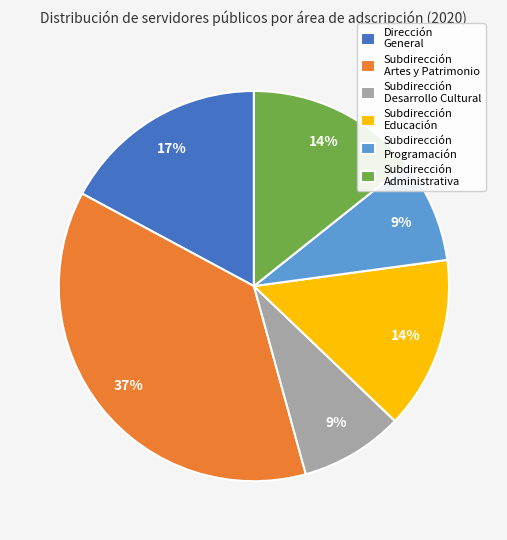

To the nearest percent, what percentage of the pie is Subdirección Administrativa?

14%